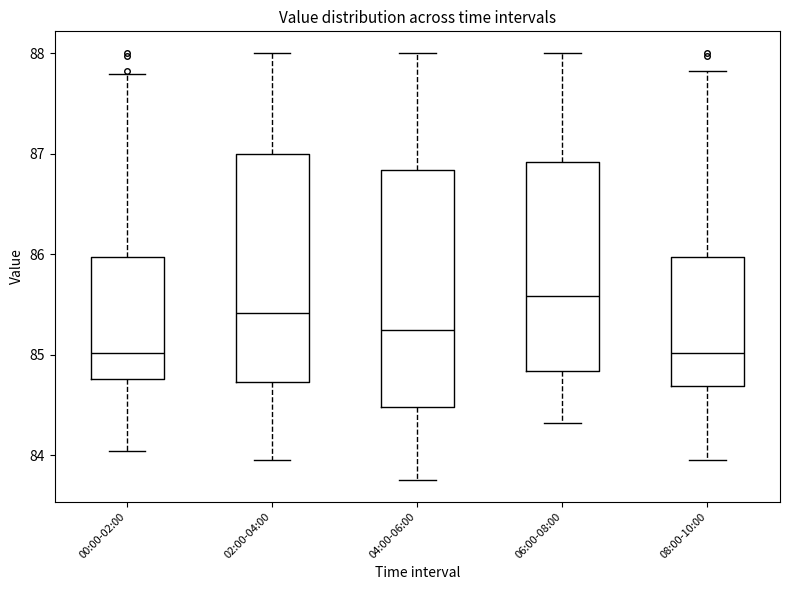

Reading left to right, transcribe this box plot: for each box, give where its median line is, the range the box spans, and where its two whiskers end, as read against the y-axis. The values are not printed on the chart, so give them approximately, as read against the axis.

00:00-02:00: median 85.0, box 84.8 to 86.0, whiskers 84.0 to 87.8
02:00-04:00: median 85.4, box 84.7 to 87.0, whiskers 84.0 to 88.0
04:00-06:00: median 85.2, box 84.5 to 86.8, whiskers 83.8 to 88.0
06:00-08:00: median 85.6, box 84.8 to 86.9, whiskers 84.3 to 88.0
08:00-10:00: median 85.0, box 84.7 to 86.0, whiskers 84.0 to 87.8